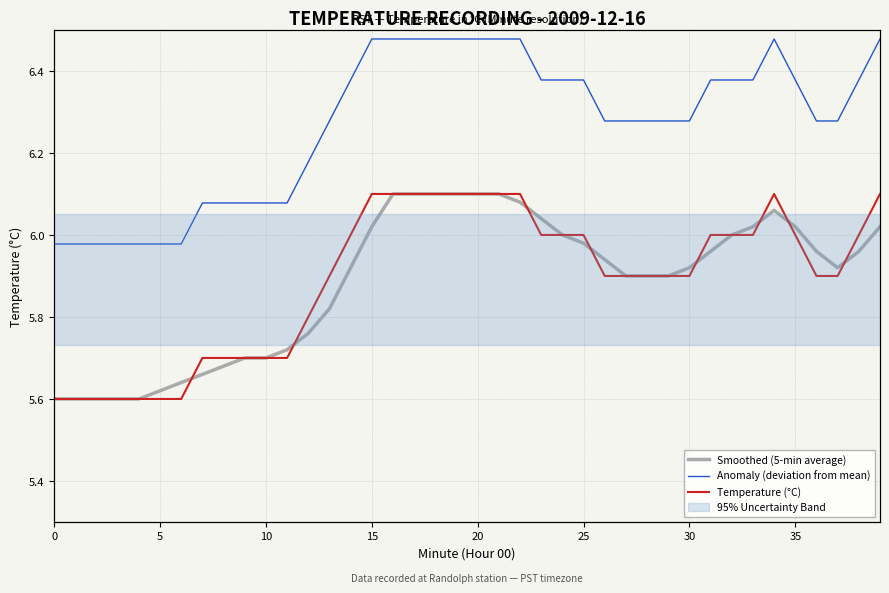

What is the approximate value of Temperature (°C) at 9?

5.7